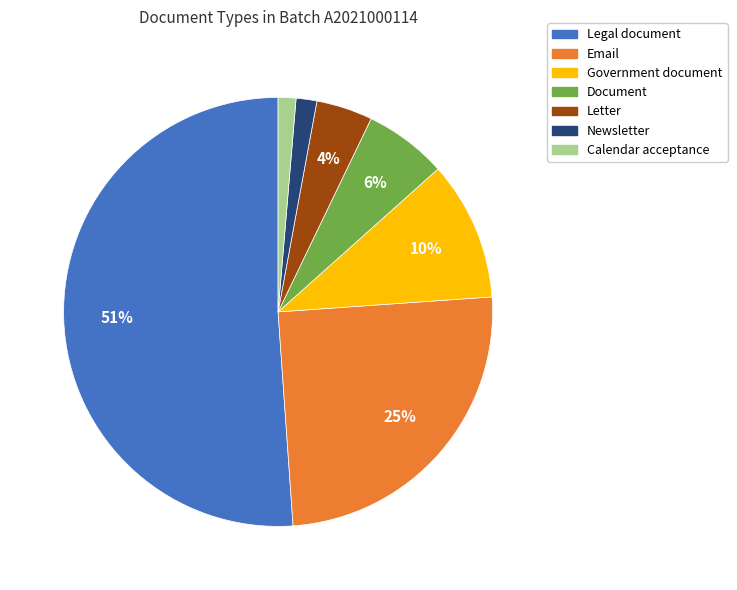

Is it true that Calendar acceptance is 13% of the pie?

False